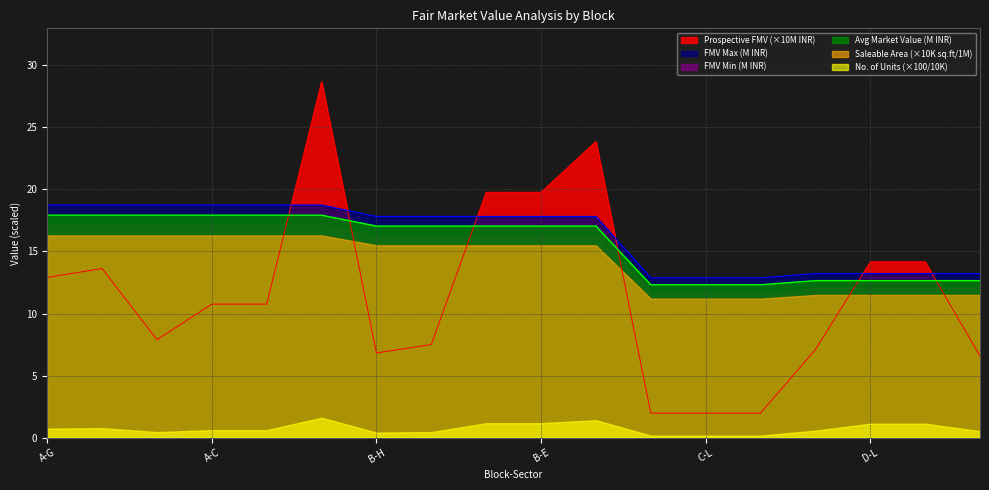

At how many categories does at least one series exceed 13?

15